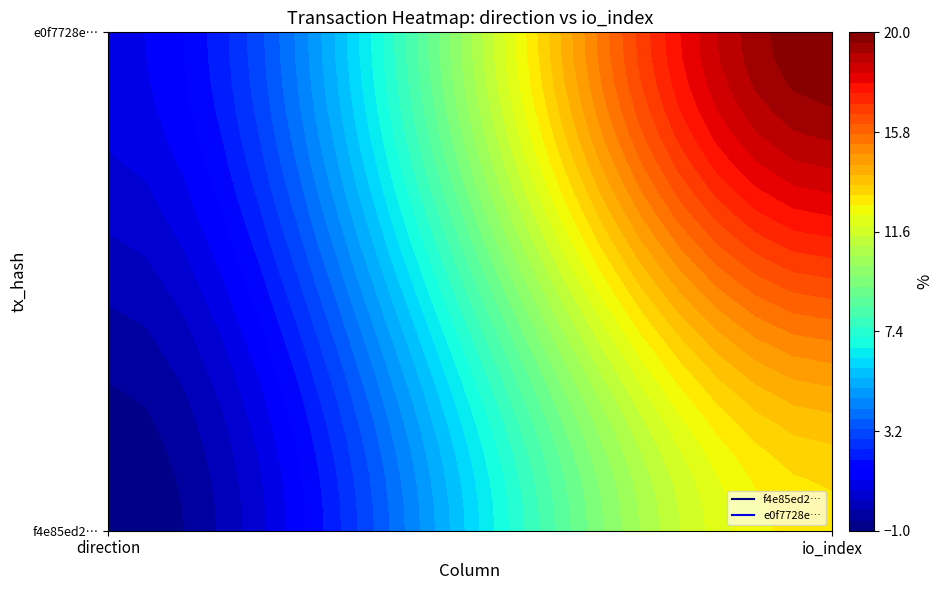

At how many categories does at least one series exceed 4?

1